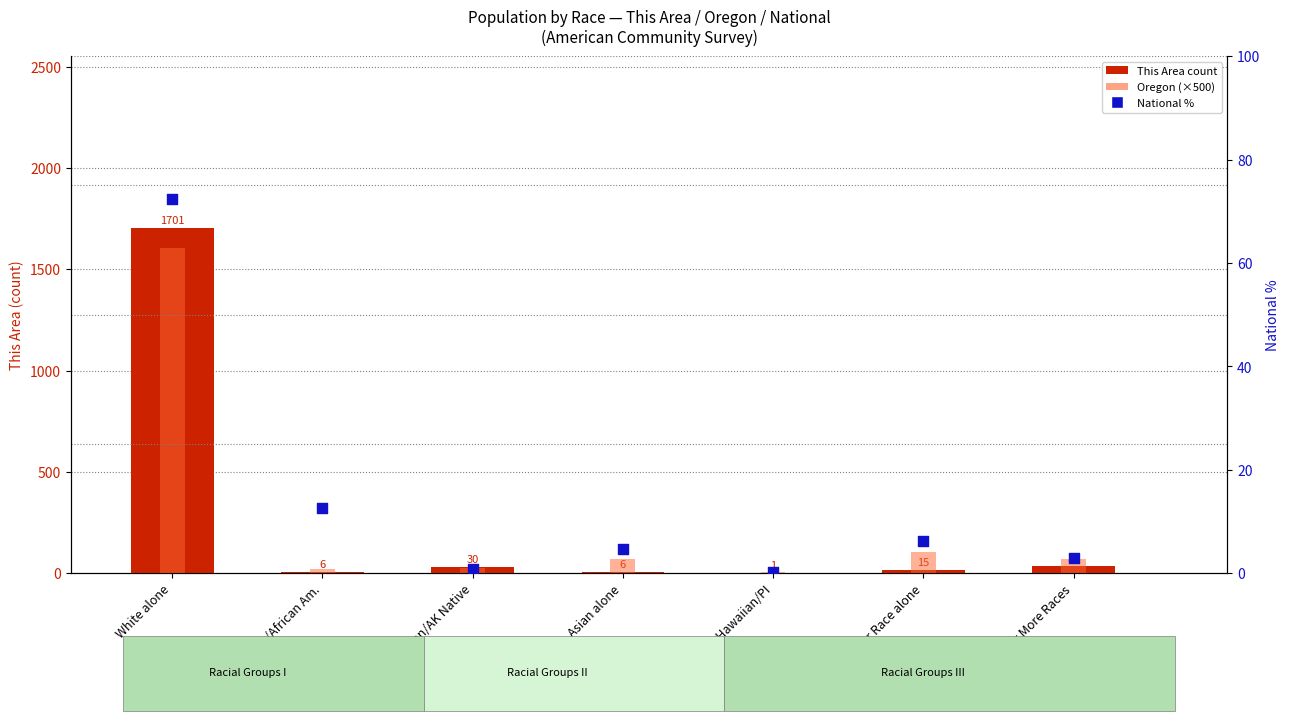

Which series reaches the maximum Y coordinate?

This Area count